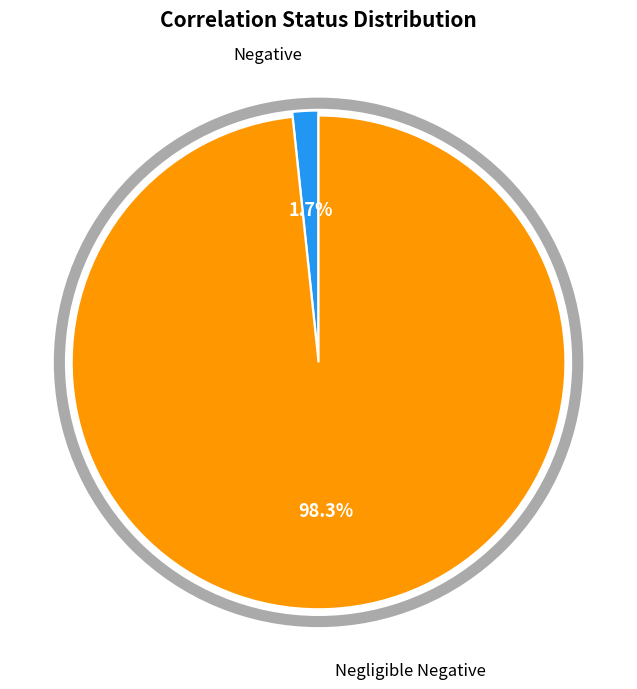

Is there a majority slice in this chart?

Yes